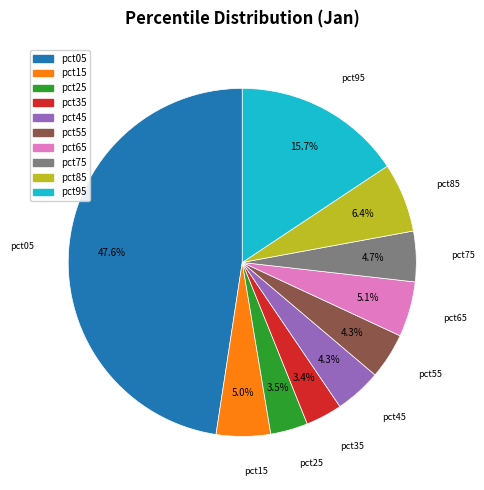

To the nearest percent, what is the difference between the largest and smallest slice percentages?

44%